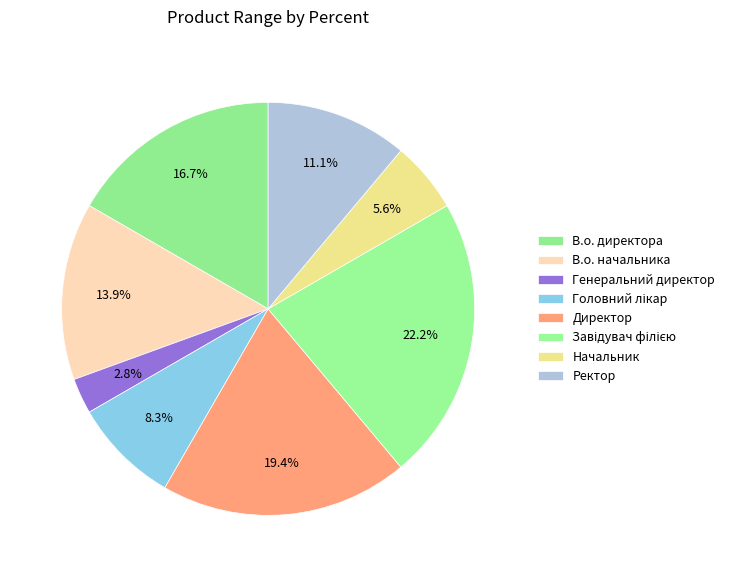

Rank the categories by value from lowest to highest.

Генеральний директор, Начальник, Головний лікар, Ректор, В.о. начальника, В.о. директора, Директор, Завідувач філією